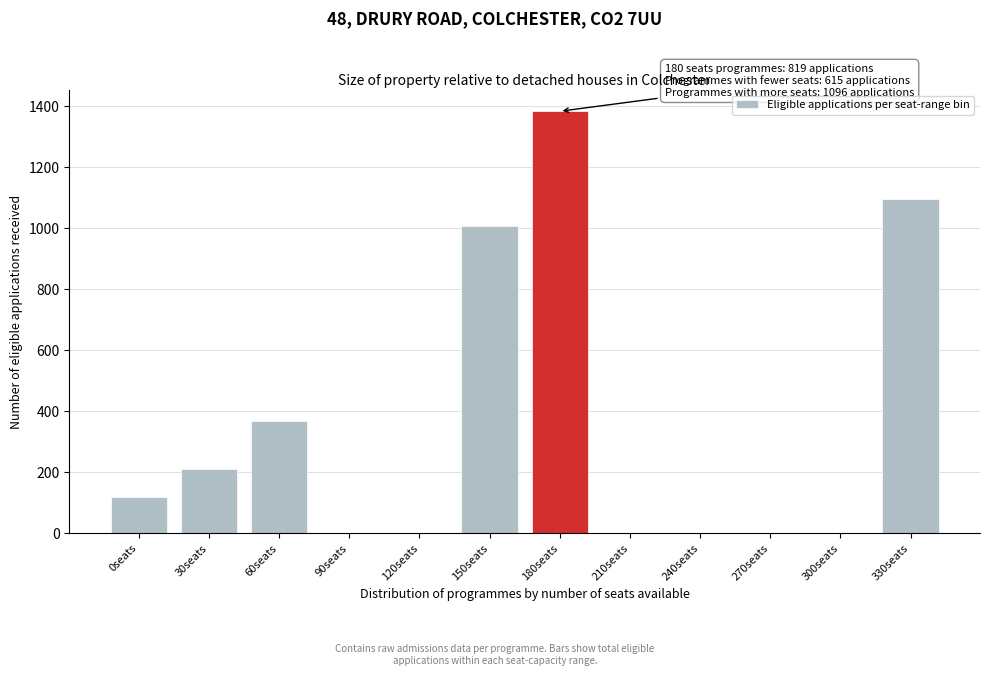

Reading left to right, list all the values displayed in this chart.

0seats=120	30seats=212	60seats=368	90seats=0	120seats=0	150seats=1007	180seats=1384	210seats=0	240seats=0	270seats=0	300seats=0	330seats=1096